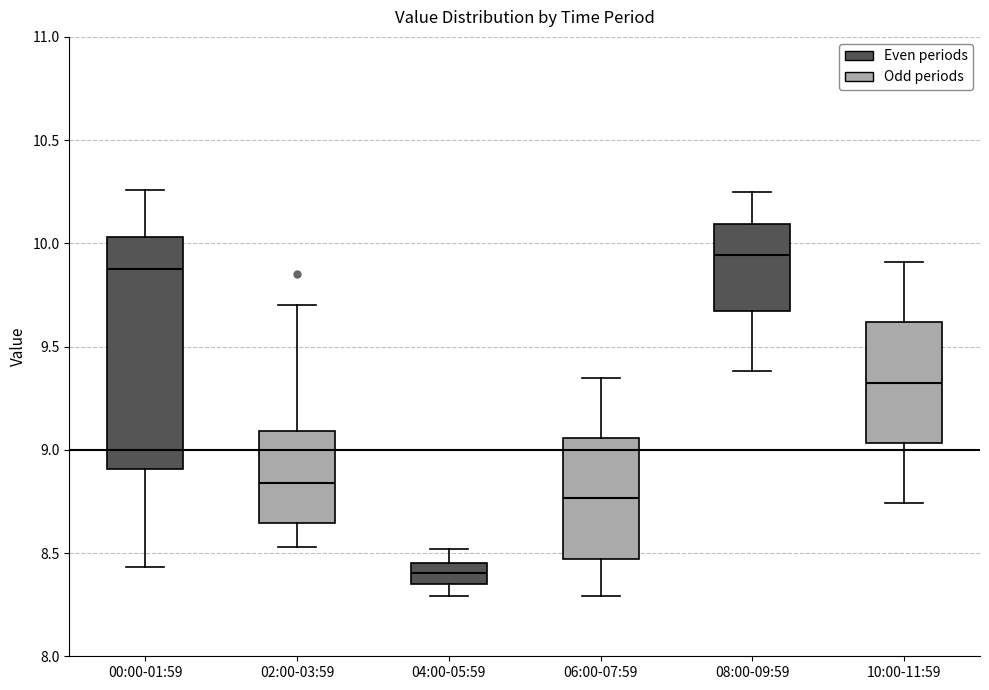

Reading left to right, read every box against the y-axis: the position of its median line, the range the box covers, and the ends of its whiskers. The values are not printed on the chart, so give them approximately, as read against the axis.

00:00-01:59: median 9.90, box 8.90 to 10.05, whiskers 8.45 to 10.25
02:00-03:59: median 8.85, box 8.65 to 9.10, whiskers 8.55 to 9.70
04:00-05:59: median 8.40, box 8.35 to 8.45, whiskers 8.30 to 8.50
06:00-07:59: median 8.75, box 8.45 to 9.05, whiskers 8.30 to 9.35
08:00-09:59: median 9.95, box 9.65 to 10.10, whiskers 9.40 to 10.25
10:00-11:59: median 9.35, box 9.05 to 9.60, whiskers 8.75 to 9.90